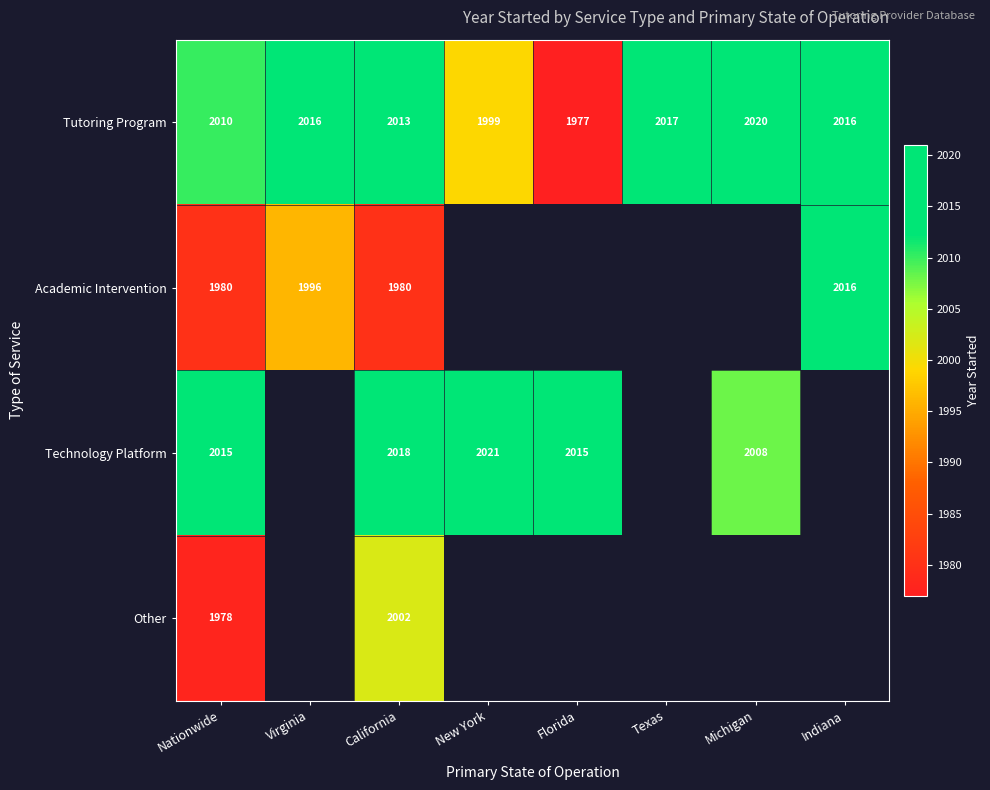

The value of Technology Platform at Michigan is 671. True or false?

False